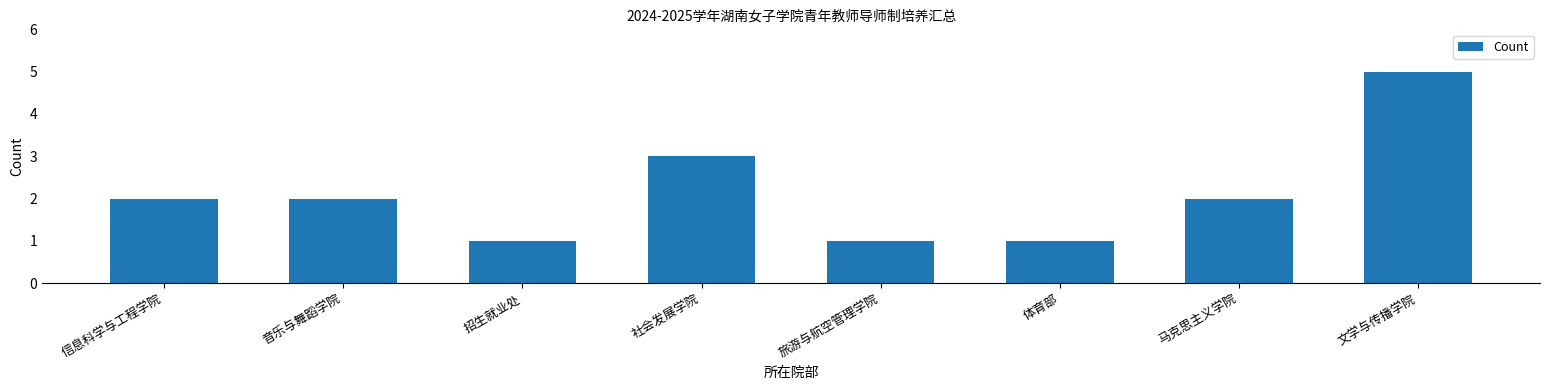

What is the sum of all values?

17